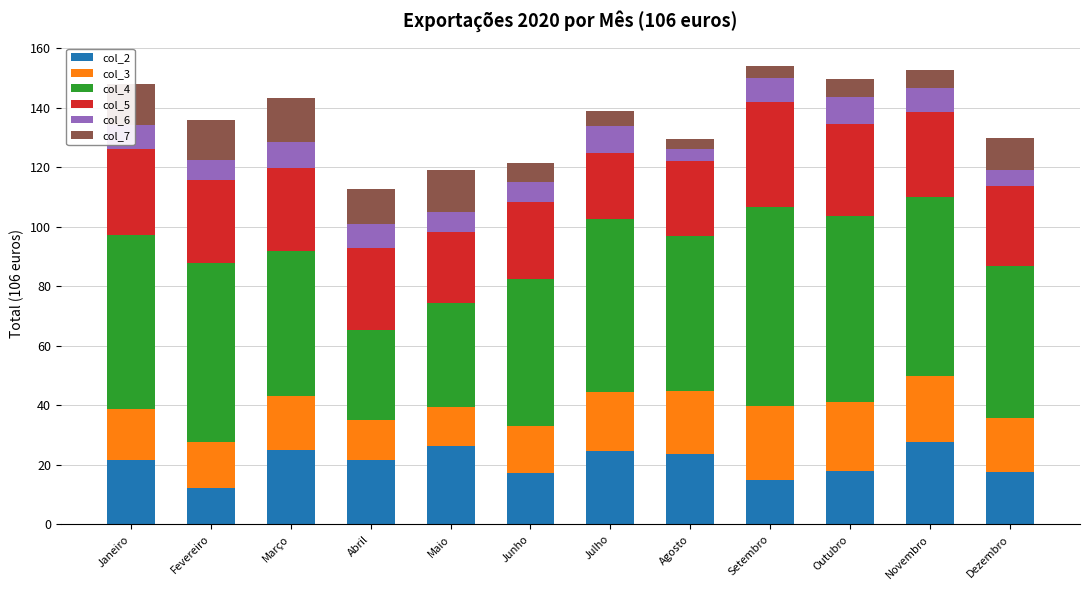

What is the difference between the maximum and minimum values in the col_2 series?

15.4